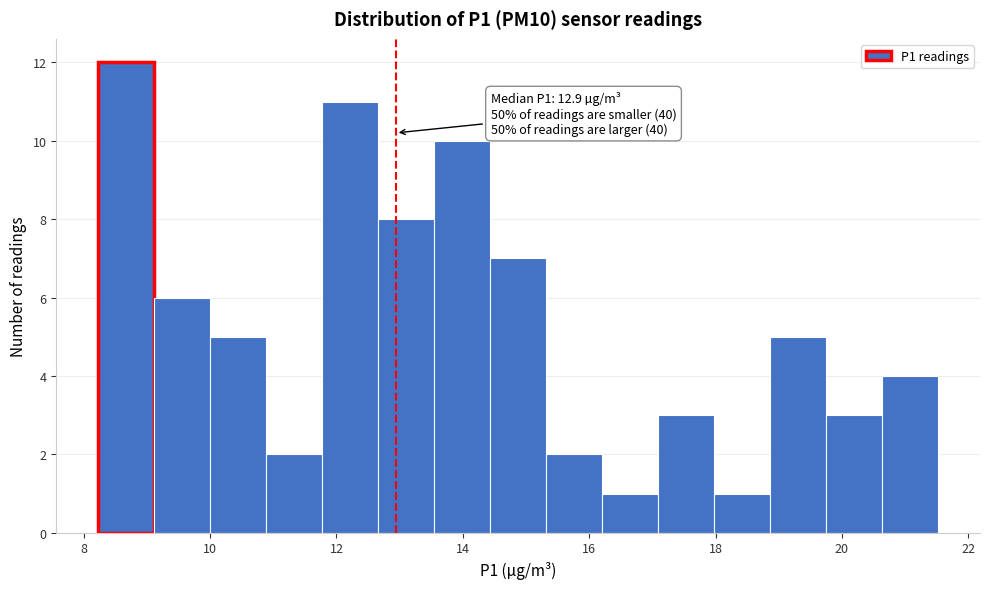

Over which range of the x-axis is the bar tallest?

8.2 to 9.2